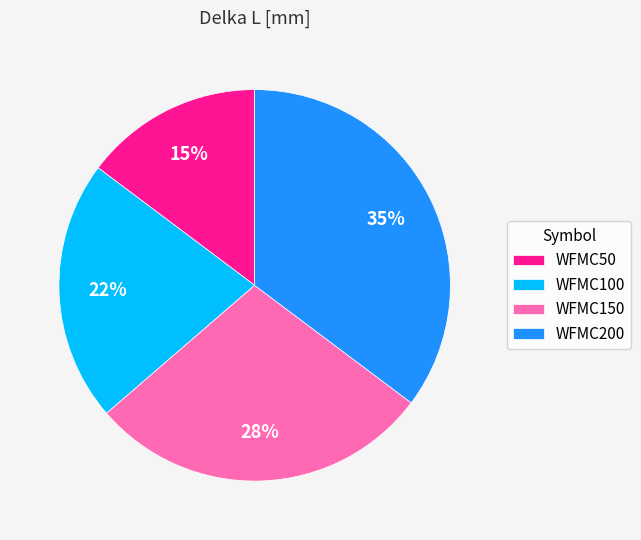

Which category has the smallest portion of the pie?

WFMC50